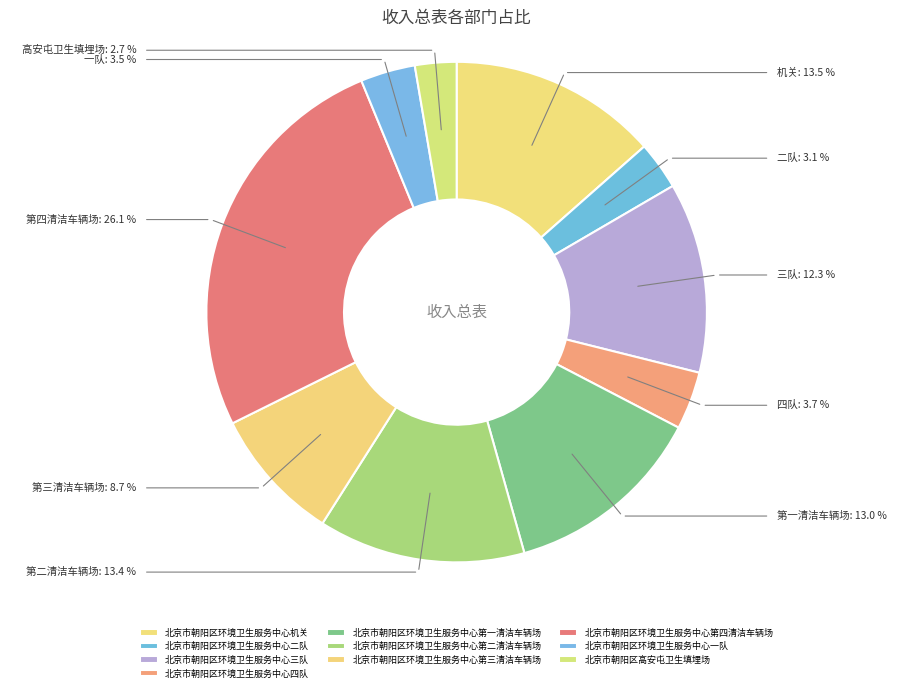

What is the change in value from 北京市朝阳区环境卫生服务中心二队 to 北京市朝阳区环境卫生服务中心一队?

+5518010.6